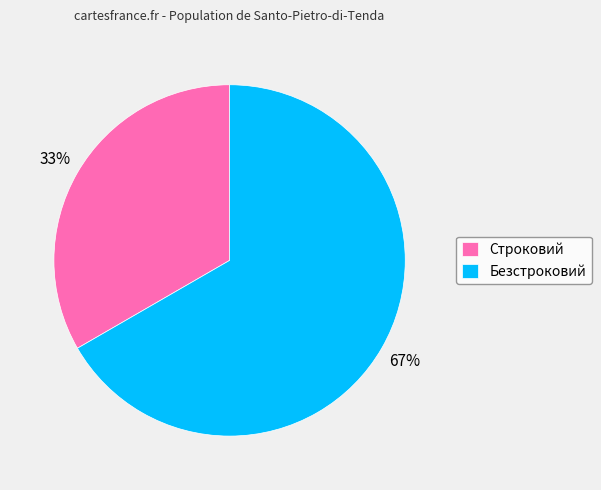

What is the smallest slice in the pie chart?

Строковий